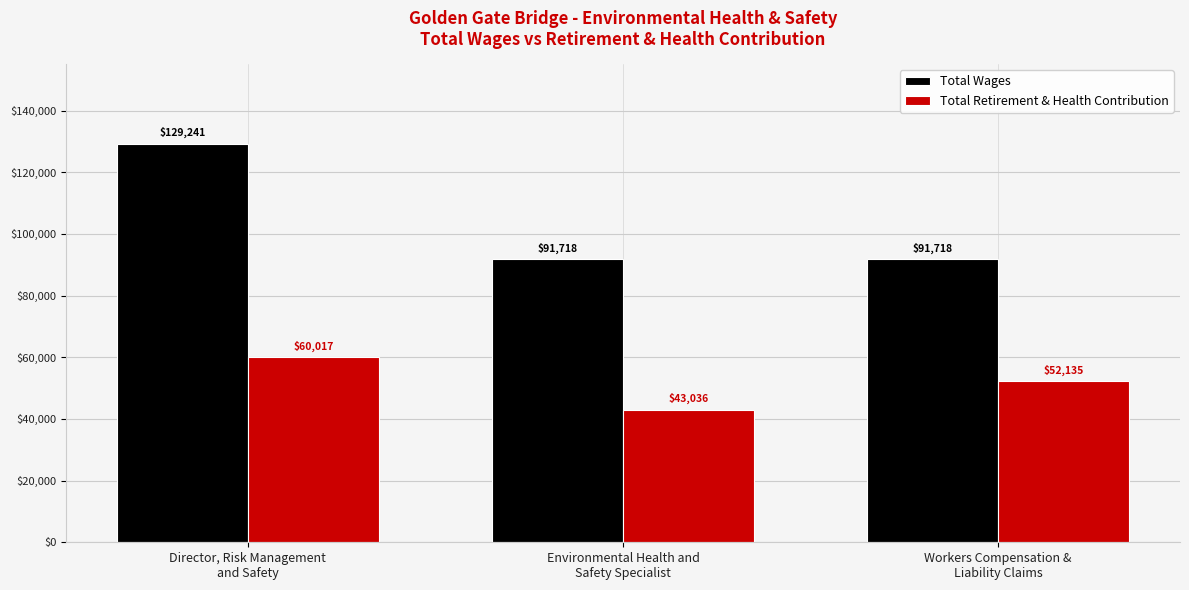

How many distinct data groups are displayed?

2